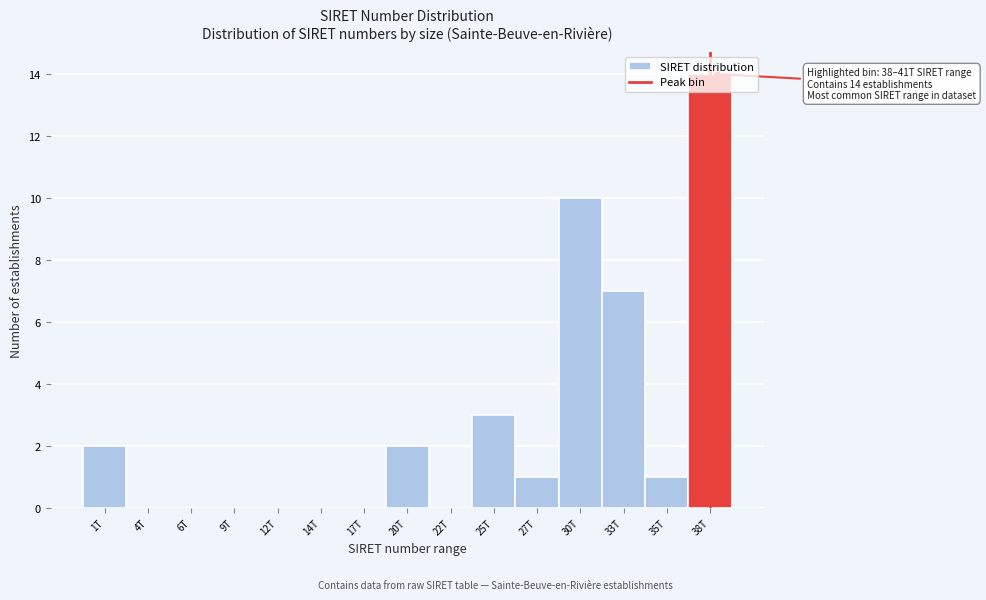

What is the sum of all values?

40